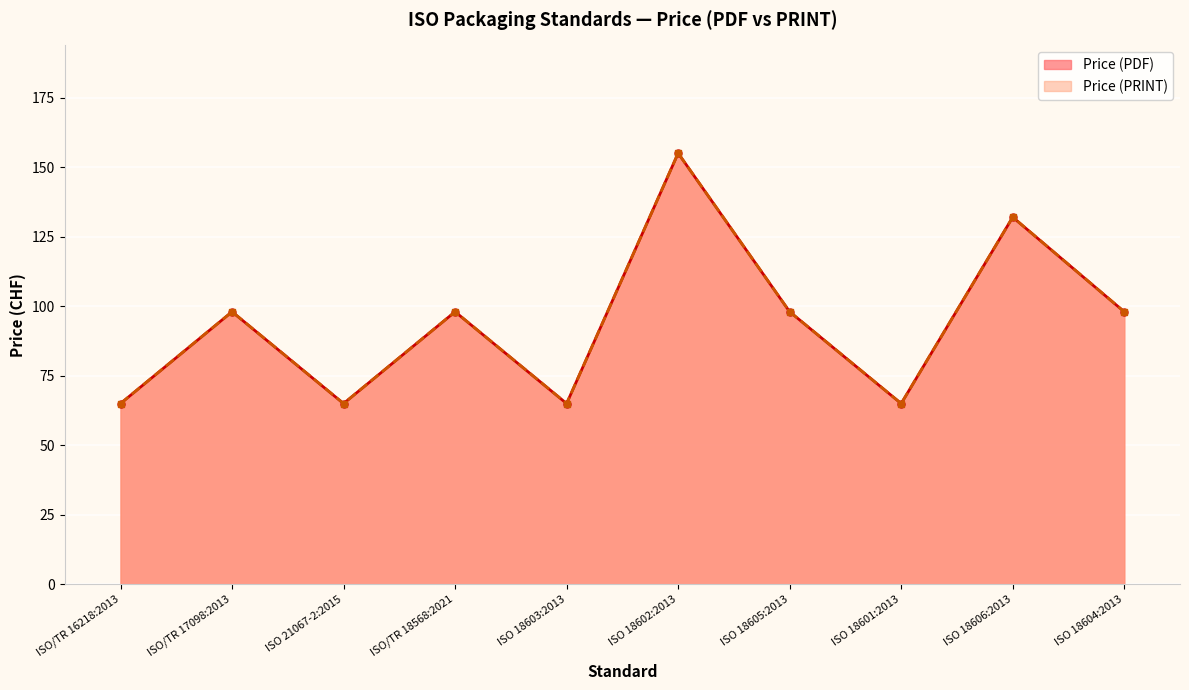

What are all the series names shown in the legend?

Price (PDF), Price (PRINT)